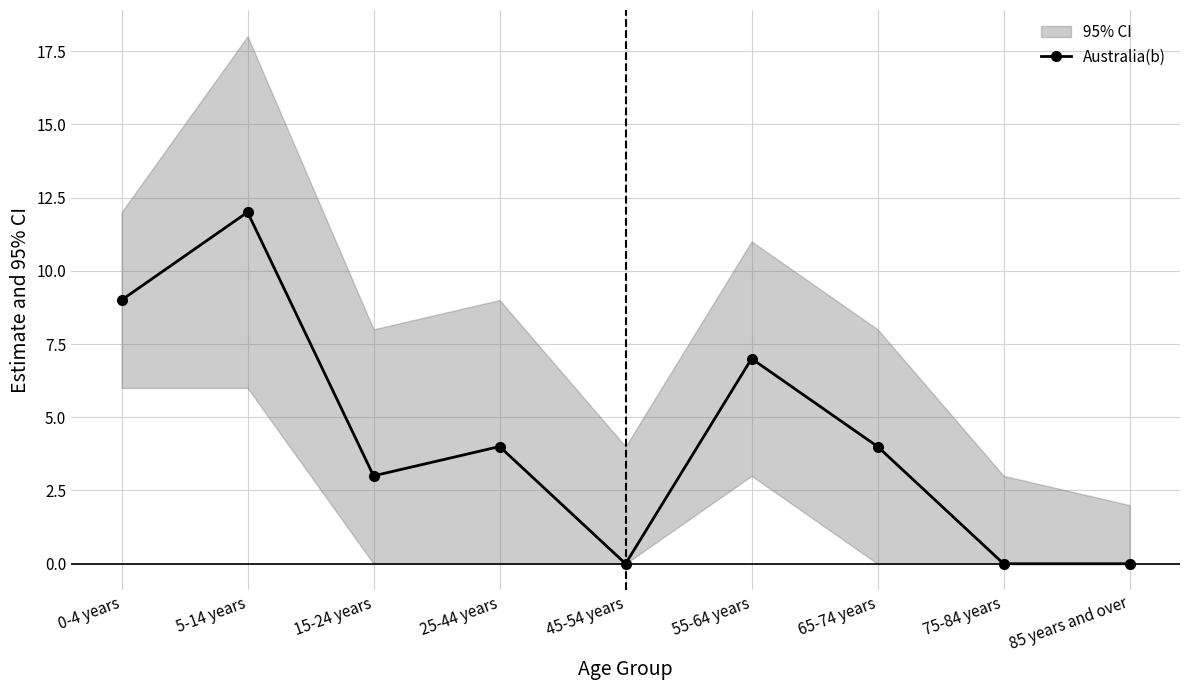

Reading right to left, transcribe all the data shown in this chart.

85 years and over=0	75-84 years=0	65-74 years=4	55-64 years=7	45-54 years=0	25-44 years=4	15-24 years=3	5-14 years=12	0-4 years=9